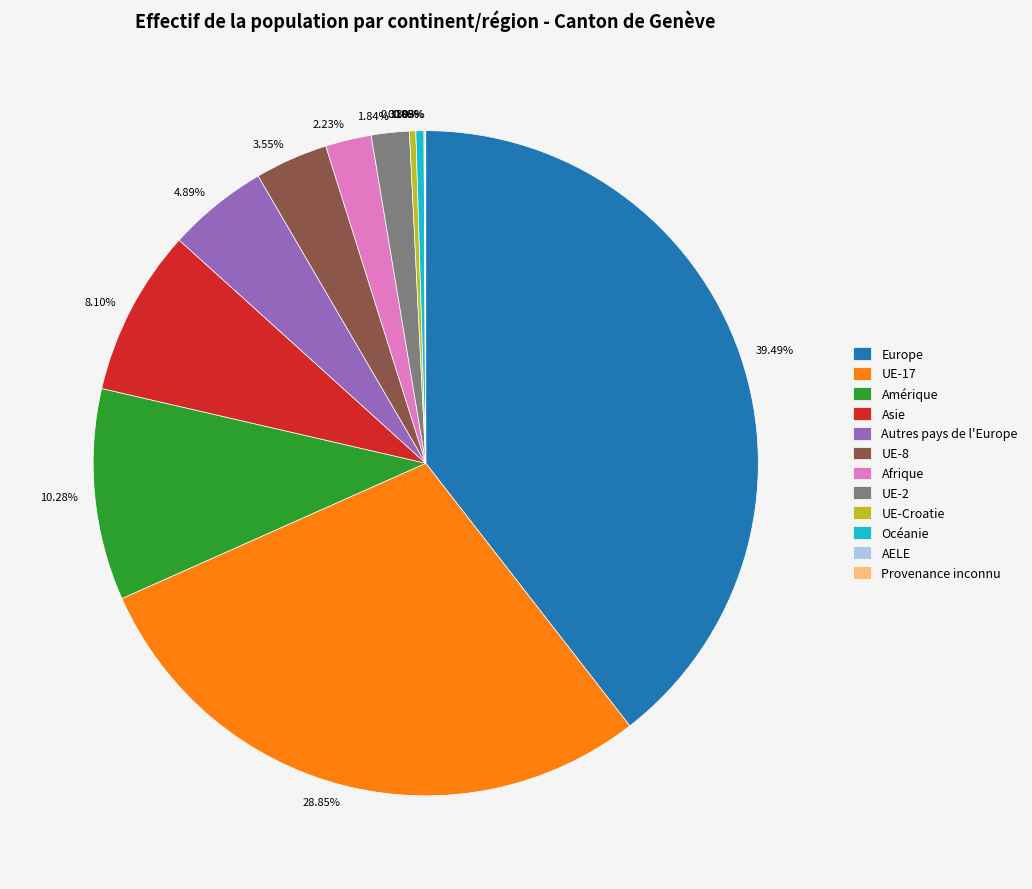

What is the ratio of the value at 1.84% to the value at 4.89%?

0.4